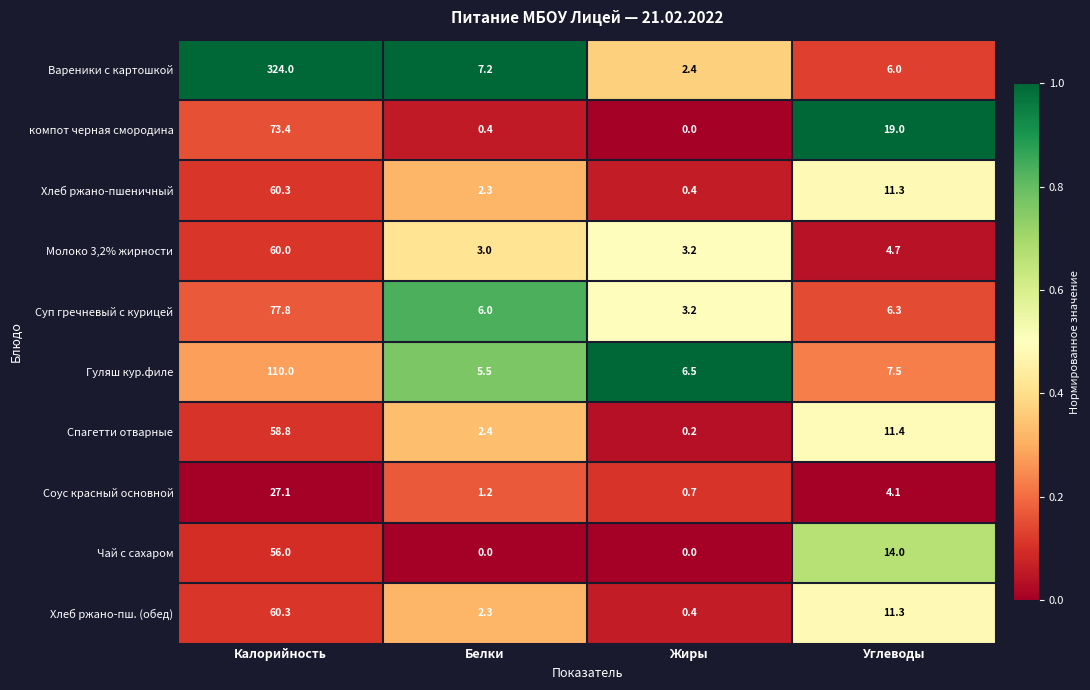

What is the maximum value for Хлеб ржано-пш. (обед)?

60.3